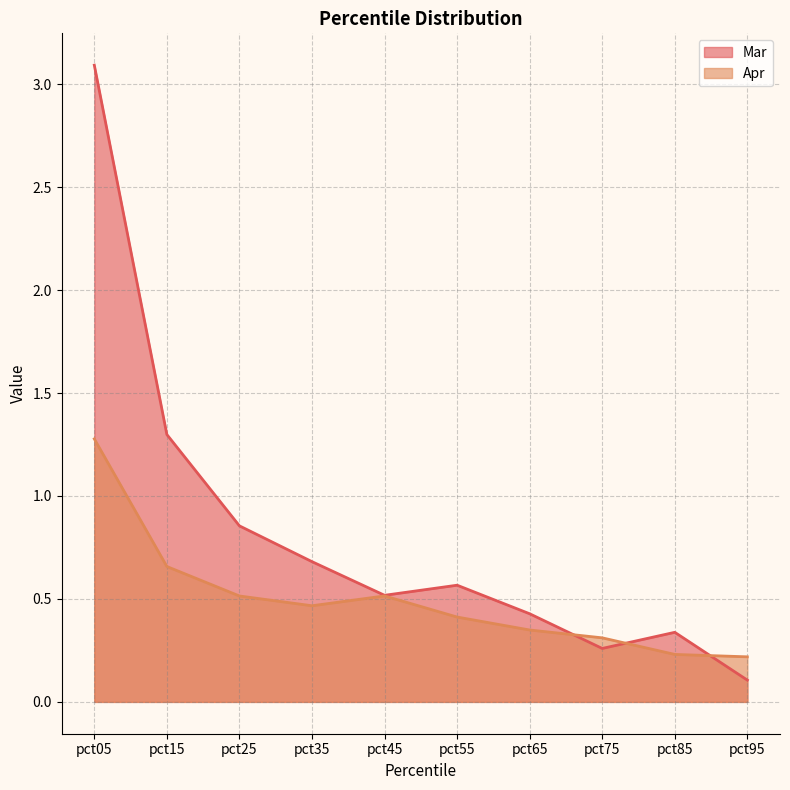

What is the spread (max minus min) of values at pct05?

1.8